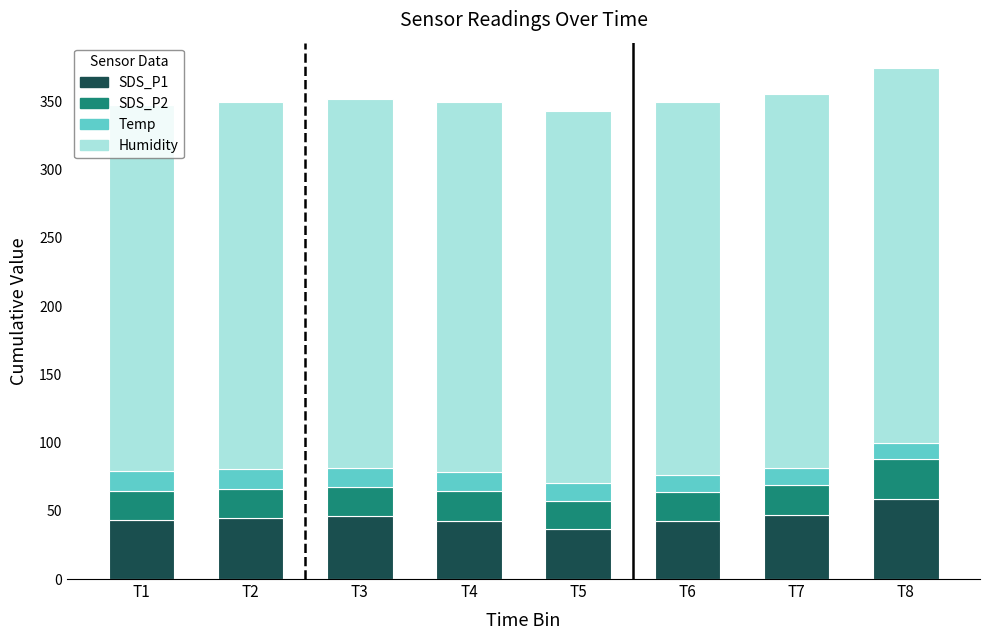

How many bars are there in total?

8